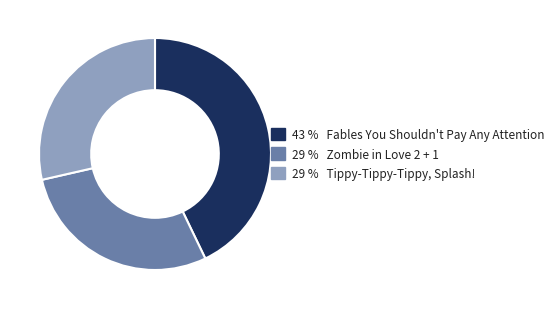

Does any single category account for the majority?

No